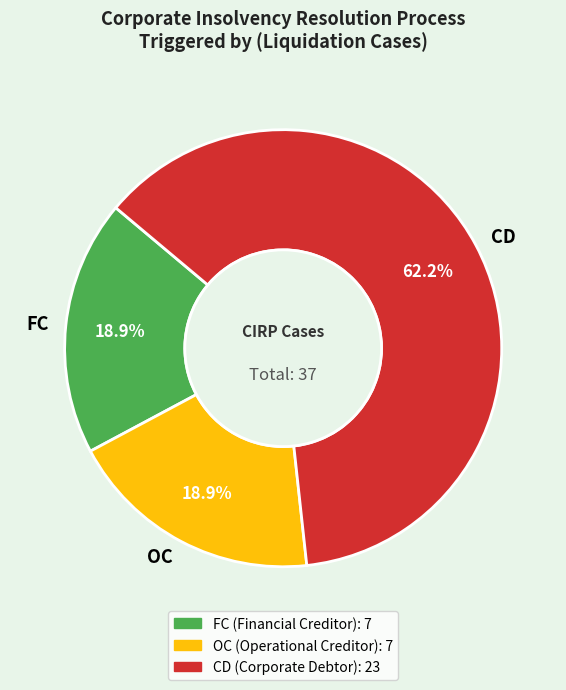

What is the largest slice in the pie chart?

CD